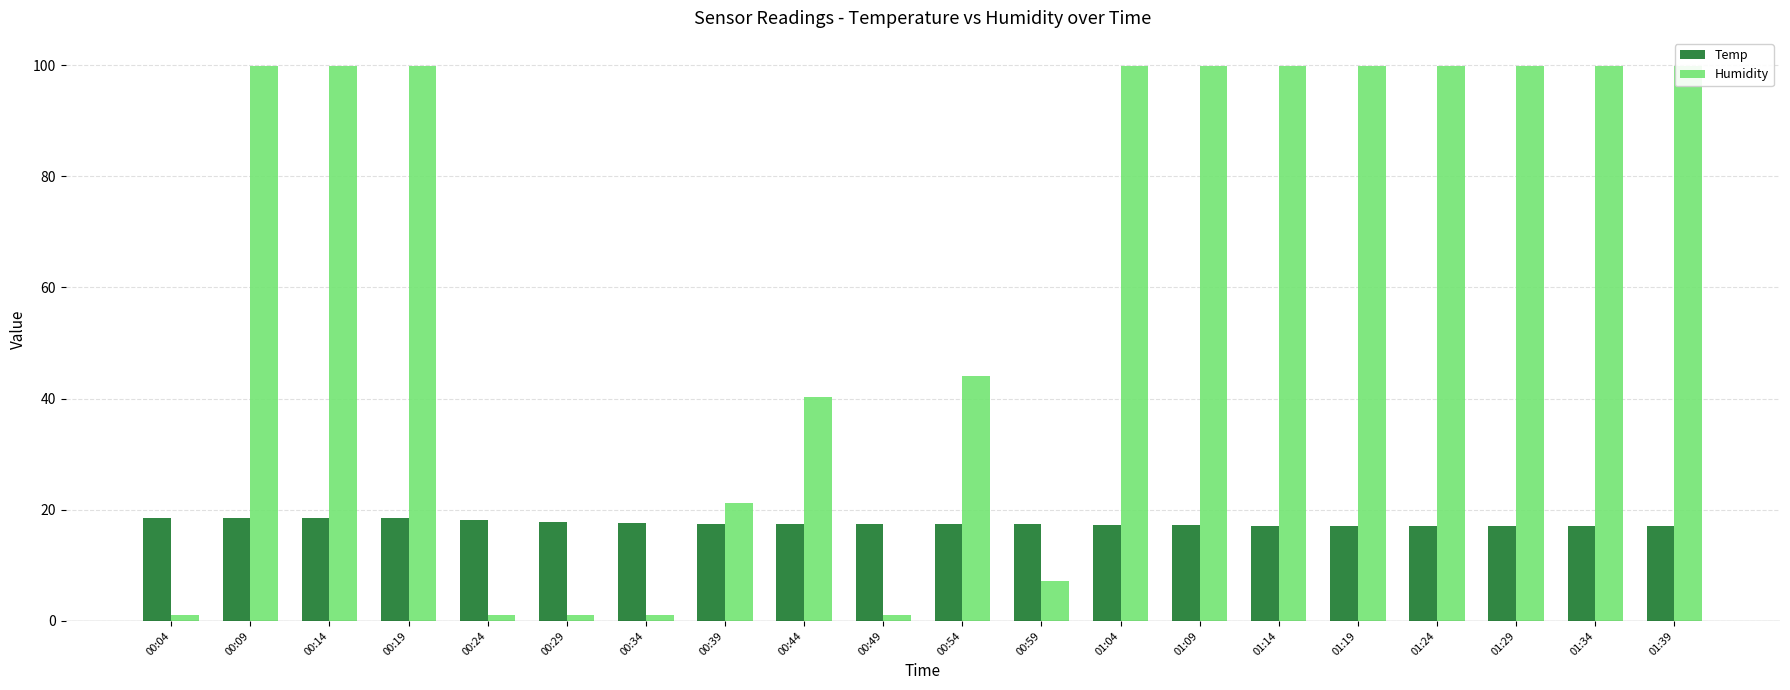

At which label is Temp closest to 17?

01:19